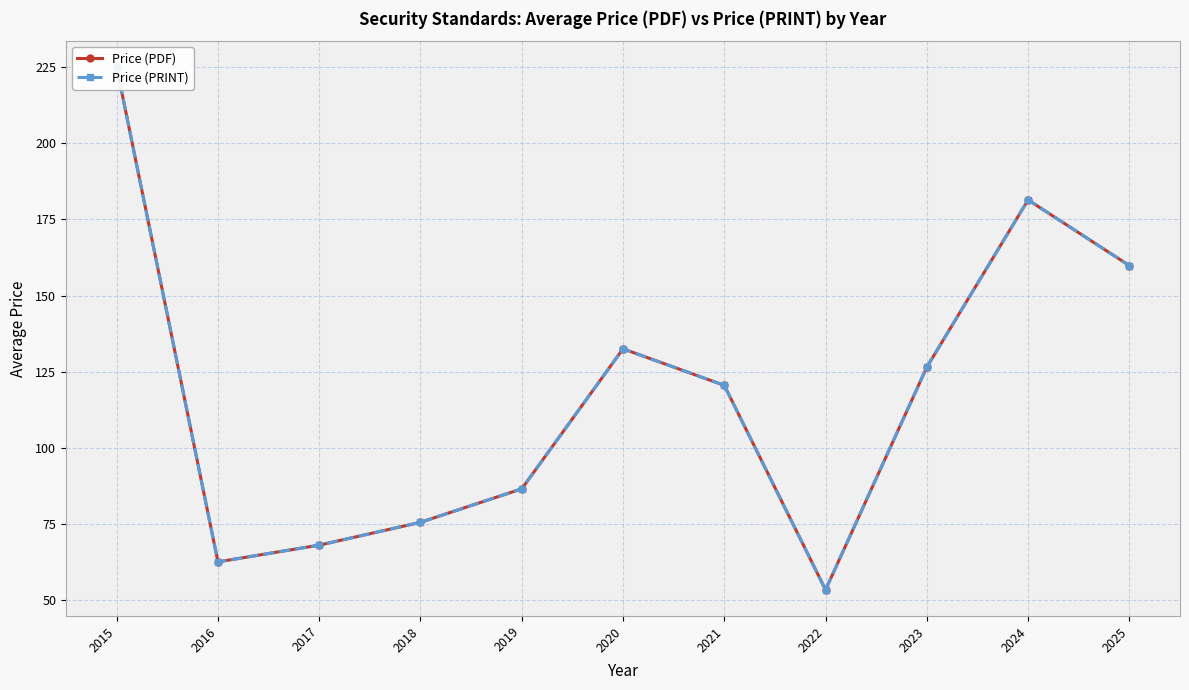

Which series changed the most between 2023 and 2025?

Price (PDF)